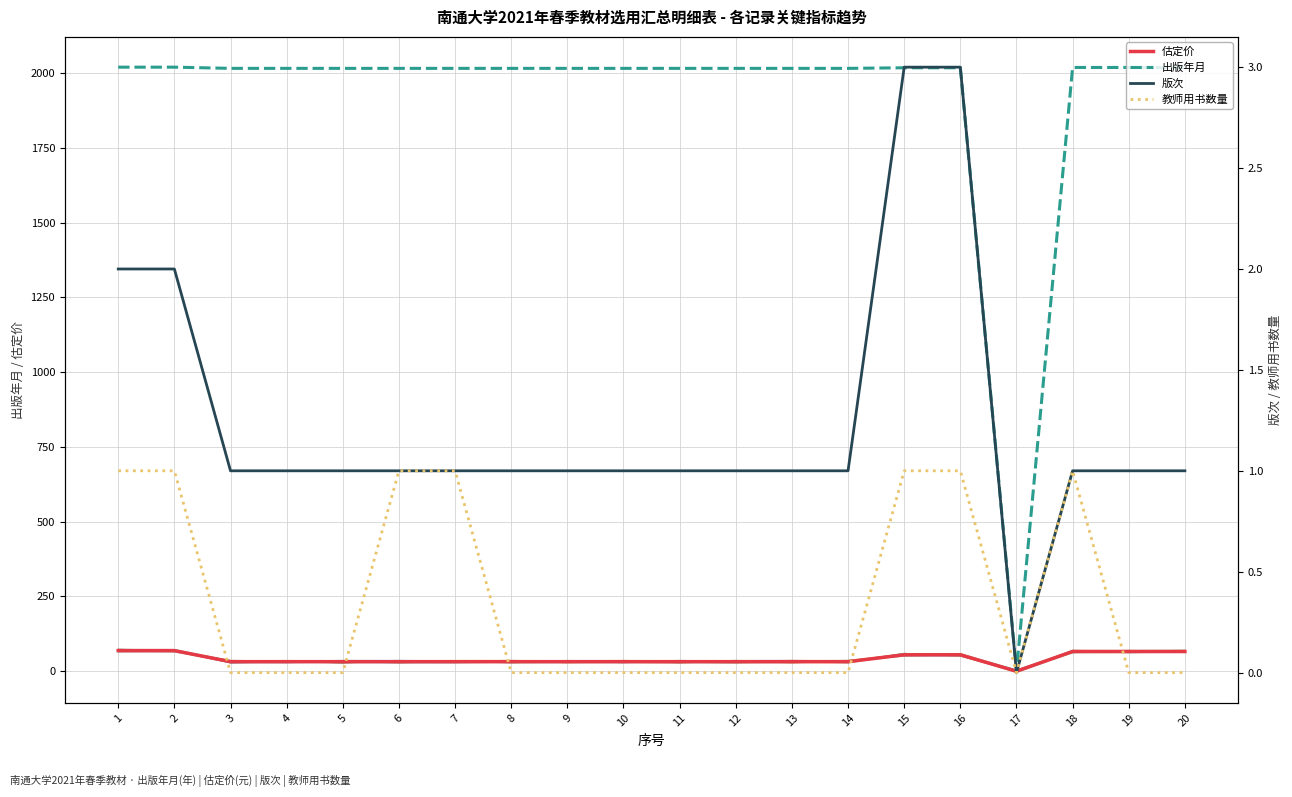

Which series has the widest spread of values?

出版年月